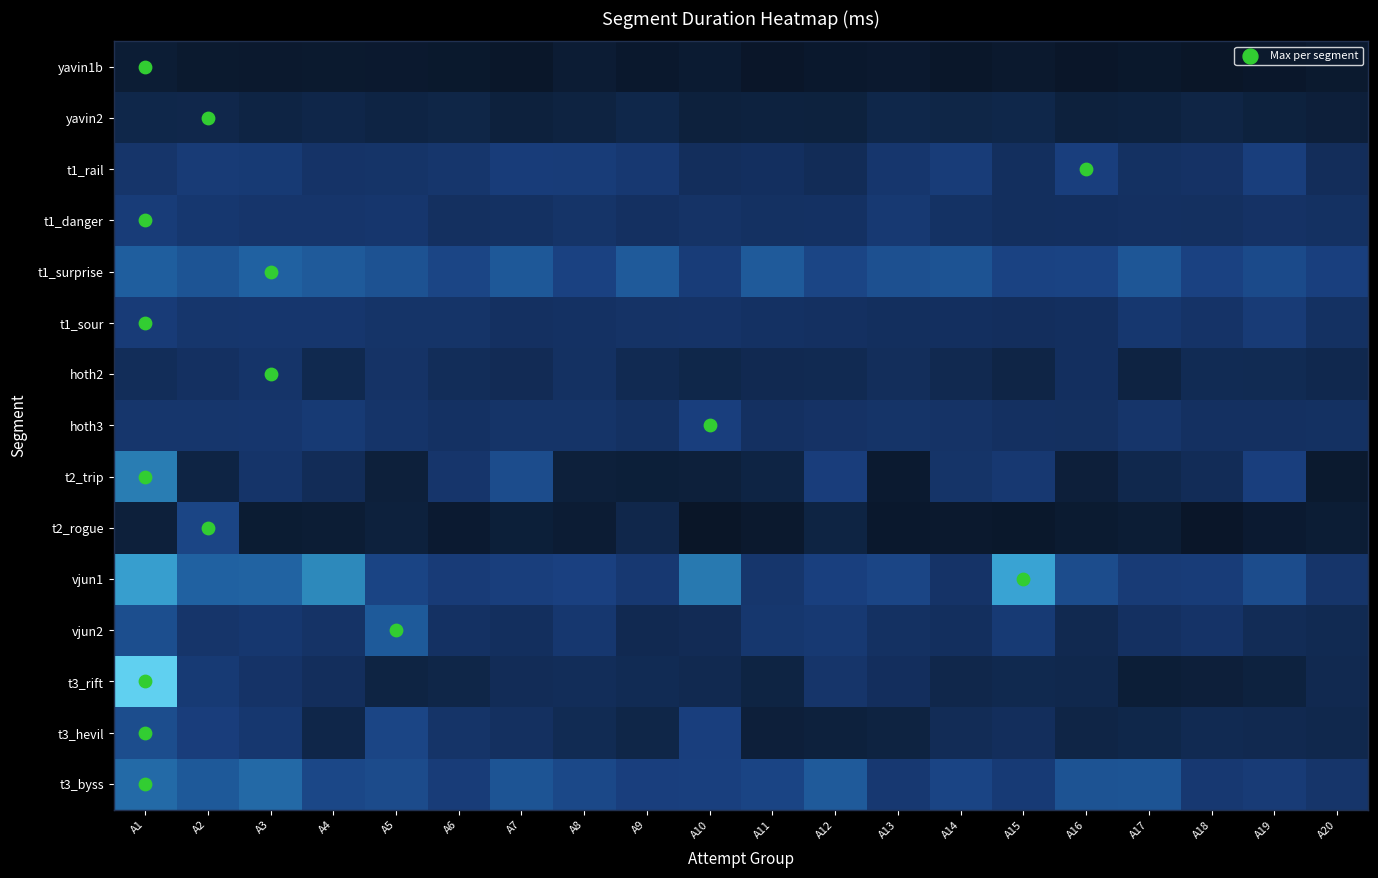

Reading left to right, what are all the values shown in this chart?

yavin1b: A1=71363	A2=64283	A3=62353	A4=63729	A5=63187	A6=61386	A7=56320	A8=70342	A9=60389	A10=67312	A11=54131	A12=59765	A13=62922	A14=56376	A15=61561	A16=54149	A17=59500	A18=53639	A19=56963	A20=63760
yavin2: A1=98252	A2=99946	A3=92524	A4=97244	A5=91477	A6=95559	A7=83625	A8=88934	A9=98452	A10=84240	A11=85610	A12=84822	A13=98392	A14=95098	A15=98061	A16=82961	A17=87075	A18=93627	A19=85036	A20=79312
t1_rail: A1=133935	A2=146186	A3=144224	A4=129889	A5=131312	A6=135984	A7=149919	A8=149061	A9=141483	A10=118684	A11=121419	A12=112744	A13=136861	A14=149682	A15=120483	A16=154082	A17=124835	A18=128095	A19=153131	A20=116531
t1_danger: A1=149344	A2=138341	A3=134985	A4=135048	A5=136620	A6=122329	A7=125217	A8=132375	A9=124604	A10=129157	A11=124951	A12=125891	A13=142442	A14=127564	A15=120086	A16=121735	A17=123284	A18=121938	A19=128517	A20=125696
t1_surprise: A1=190358	A2=179686	A3=192842	A4=186362	A5=177278	A6=163944	A7=183514	A8=158850	A9=186779	A10=149522	A11=186450	A12=163583	A13=174703	A14=177695	A15=159567	A16=160723	A17=181382	A18=158697	A19=167966	A20=155456
t1_sour: A1=148639	A2=135314	A3=136285	A4=136915	A5=131067	A6=130810	A7=122984	A8=126296	A9=128822	A10=129847	A11=126343	A12=123272	A13=120776	A14=121063	A15=119857	A16=120923	A17=139376	A18=130443	A19=145954	A20=125296
hoth2: A1=114769	A2=122983	A3=133368	A4=104436	A5=129362	A6=114720	A7=110487	A8=125347	A9=107501	A10=98471	A11=105654	A12=107757	A13=117957	A14=104811	A15=94249	A16=121822	A17=90011	A18=110280	A19=108735	A20=103015
hoth3: A1=135796	A2=135643	A3=136782	A4=144614	A5=133265	A6=126296	A7=131408	A8=131892	A9=125000	A10=154175	A11=124611	A12=128531	A13=131035	A14=128673	A15=124277	A16=122204	A17=134127	A18=124692	A19=124644	A20=125643
t2_trip: A1=213499	A2=92295	A3=133124	A4=112389	A5=81388	A6=134470	A7=171390	A8=79872	A9=78225	A10=81283	A11=91825	A12=152425	A13=65135	A14=130624	A15=141882	A16=78956	A17=102449	A18=112801	A19=155366	A20=63484
t2_rogue: A1=81215	A2=163442	A3=69261	A4=71478	A5=83155	A6=65893	A7=77330	A8=70708	A9=99808	A10=51884	A11=61501	A12=90676	A13=60010	A14=61501	A15=59004	A16=66321	A17=71372	A18=54673	A19=65892	A20=72596
vjun1: A1=243434	A2=193373	A3=194344	A4=222456	A5=161671	A6=147844	A7=153005	A8=157814	A9=141060	A10=210606	A11=135627	A12=155703	A13=163497	A14=130002	A15=247595	A16=171100	A17=146036	A18=149497	A19=171296	A20=134154
vjun2: A1=173420	A2=134320	A3=139257	A4=129294	A5=186027	A6=126236	A7=120439	A8=139126	A9=106036	A10=110446	A11=137456	A12=142704	A13=125133	A14=120611	A15=144536	A16=105466	A17=124265	A18=130416	A19=111705	A20=107347
t3_rift: A1=297345	A2=144749	A3=129702	A4=118823	A5=91120	A6=96348	A7=112596	A8=114515	A9=109655	A10=104860	A11=91161	A12=133446	A13=119554	A14=100128	A15=104436	A16=101762	A17=74002	A18=79349	A19=87019	A20=104926
t3_hevil: A1=172616	A2=152129	A3=139374	A4=97484	A5=163549	A6=131605	A7=122548	A8=108765	A9=96612	A10=154331	A11=78824	A12=82672	A13=88793	A14=111469	A15=118161	A16=94342	A17=98106	A18=107706	A19=104723	A20=101767
t3_byss: A1=200276	A2=184977	A3=199406	A4=165442	A5=169021	A6=149327	A7=179499	A8=166109	A9=154438	A10=156219	A11=161847	A12=186275	A13=141344	A14=161674	A15=145676	A16=178579	A17=180100	A18=141318	A19=145968	A20=134298